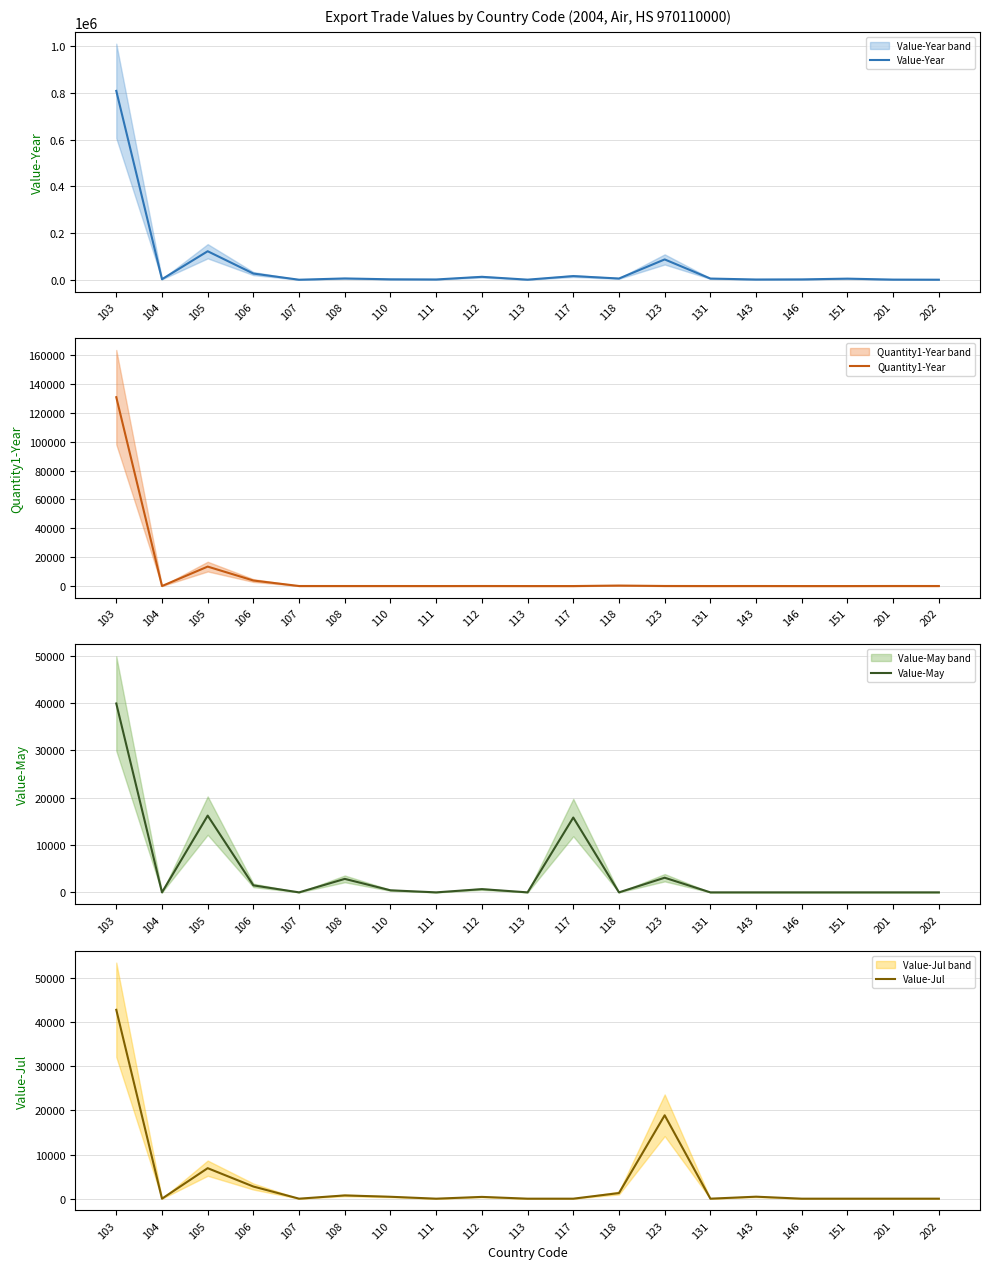

Which category has the highest value across all series?

103